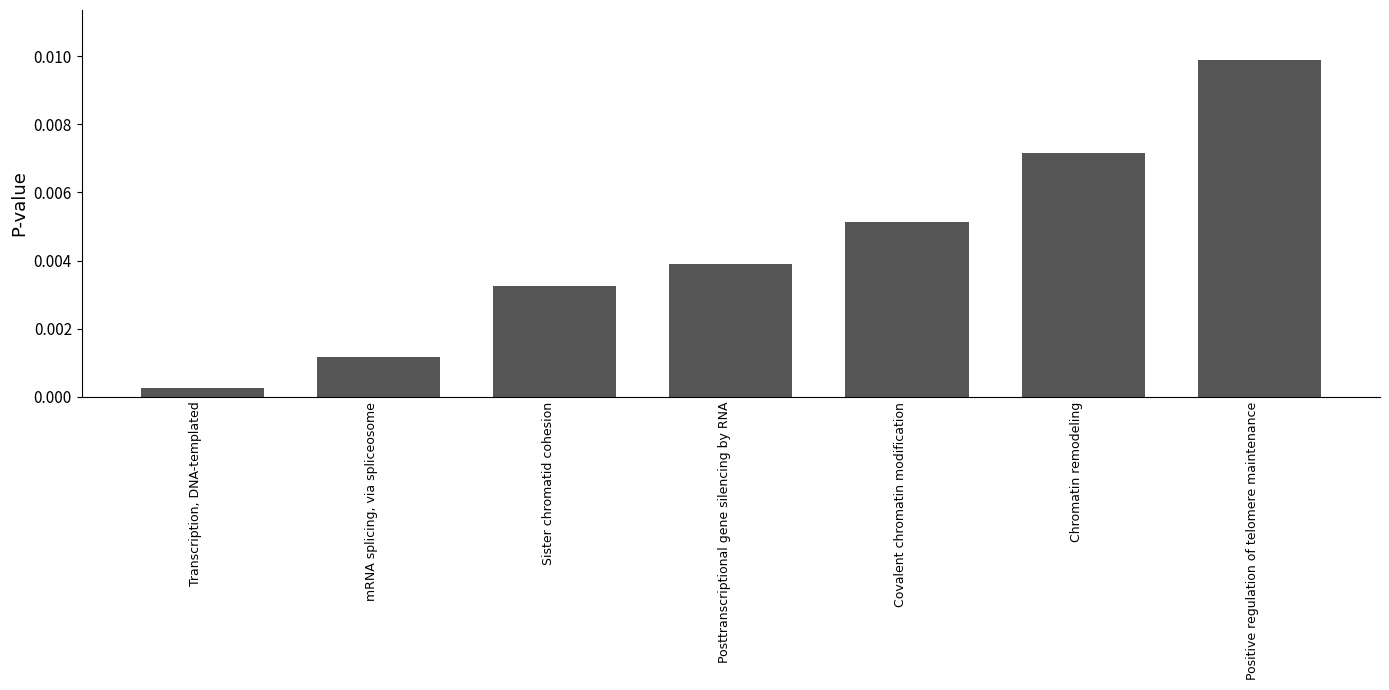

Rank the categories by value from highest to lowest.

Positive regulation of telomere maintenance, Chromatin remodeling, Covalent chromatin modification, Posttranscriptional gene silencing by RNA, Sister chromatid cohesion, mRNA splicing, via spliceosome, Transcription, DNA-templated